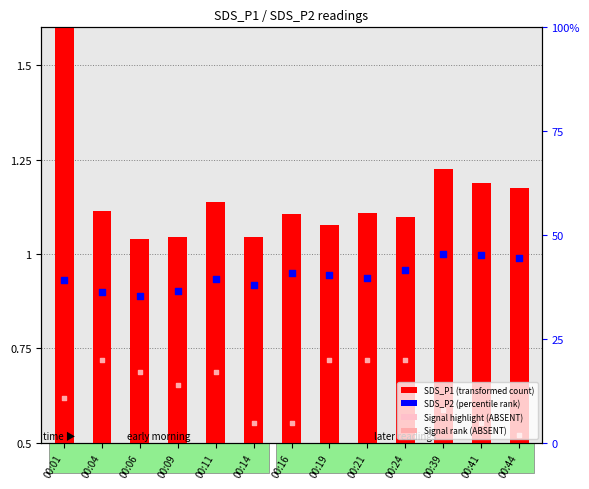

Which series has the widest spread of Y values?

SDS_P1 (transformed count)